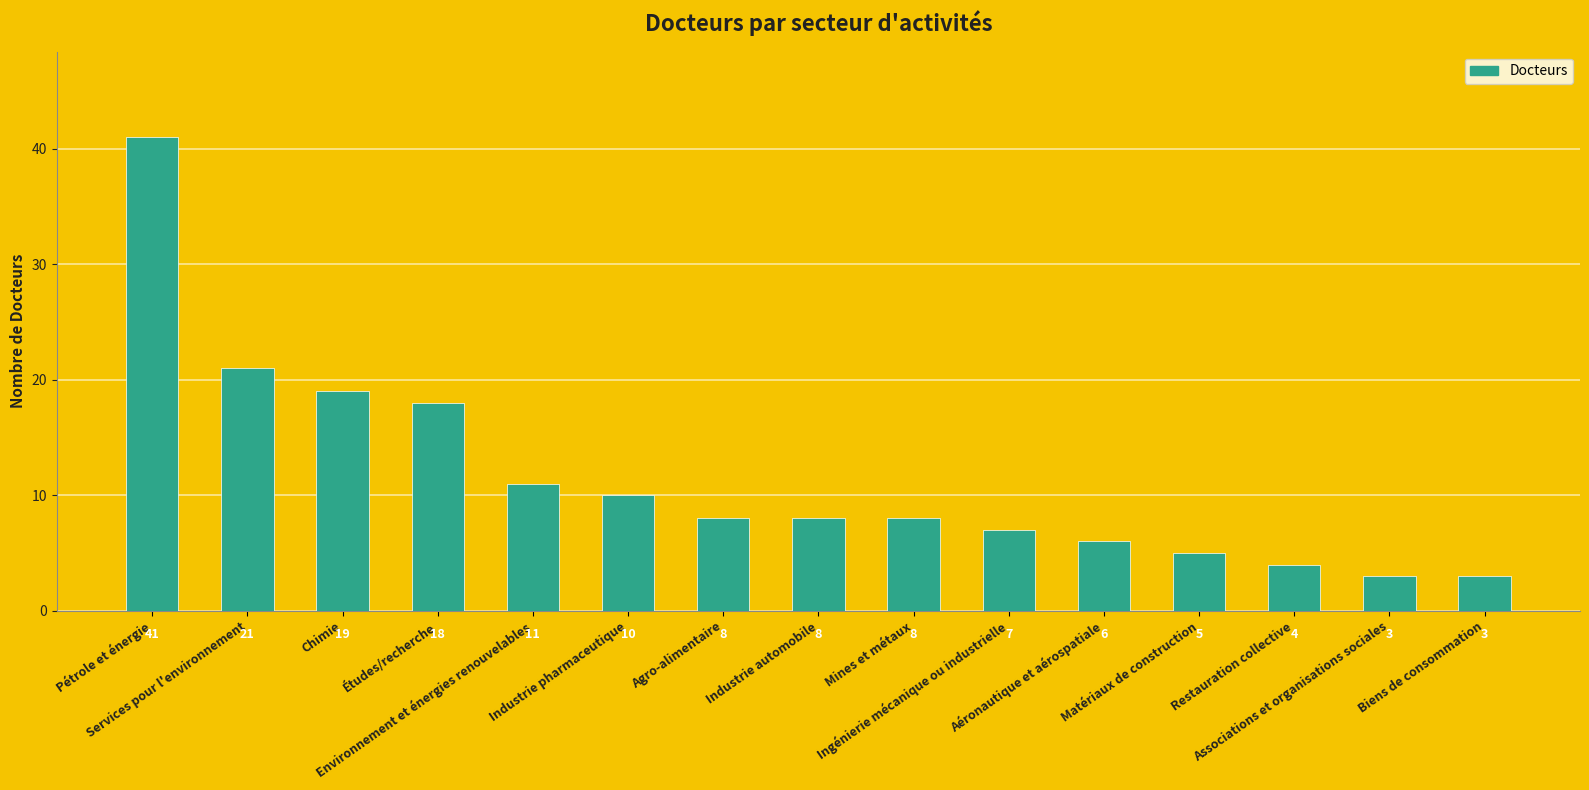

What is the smallest value displayed?

3